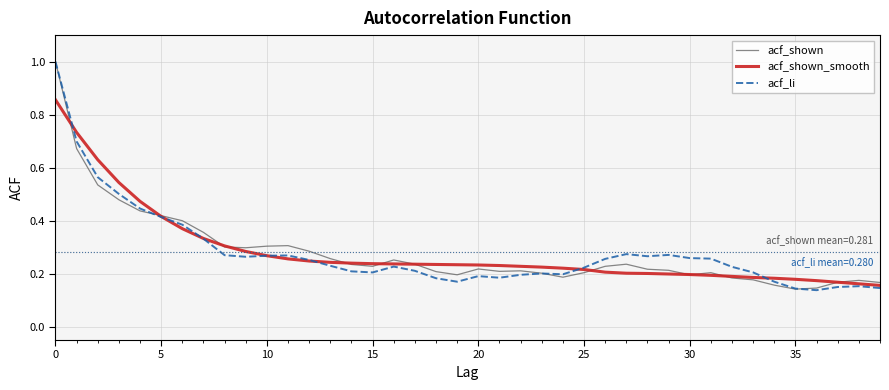

How many lines are shown in the chart?

3